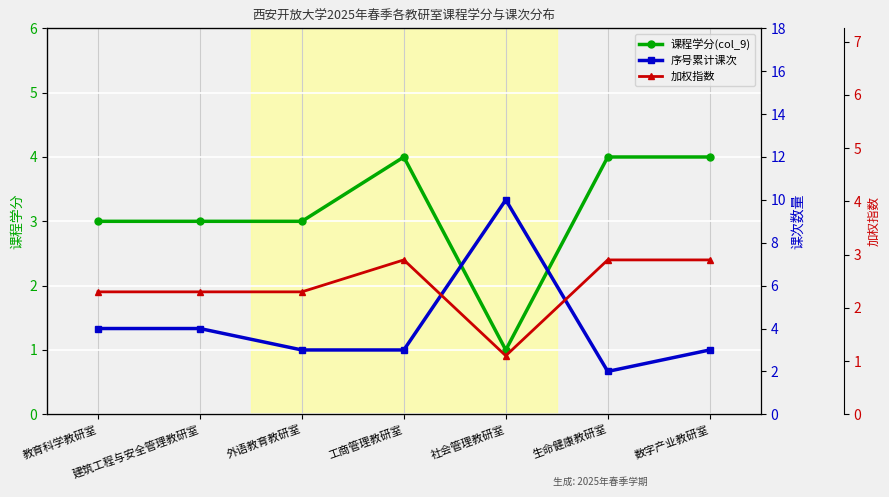

How many values in the 课程学分(col_9) series are below 3?

1